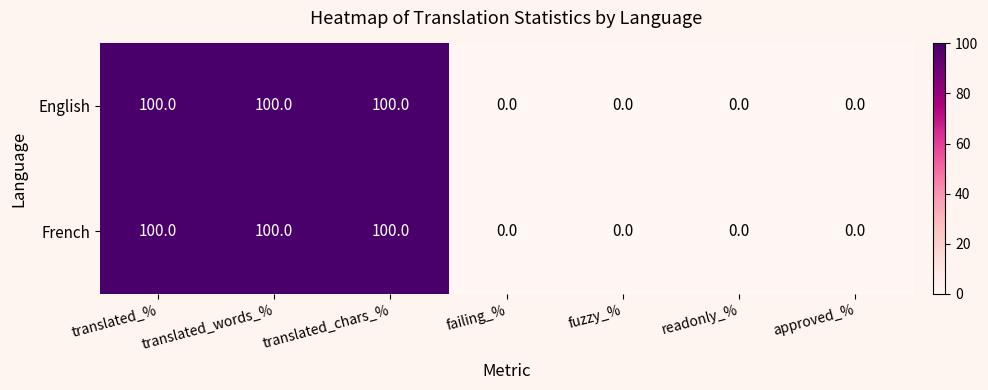

The value of French at translated_words_% is 29. True or false?

False